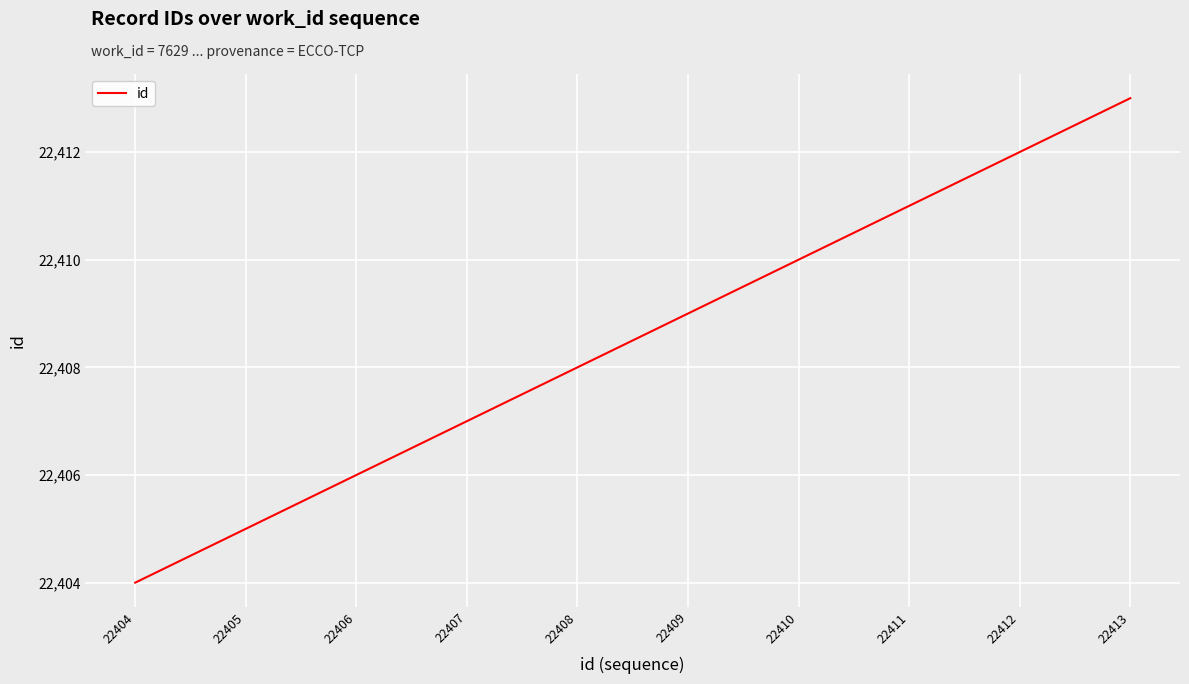

Is it true that the value at 22407 is 22407?

True